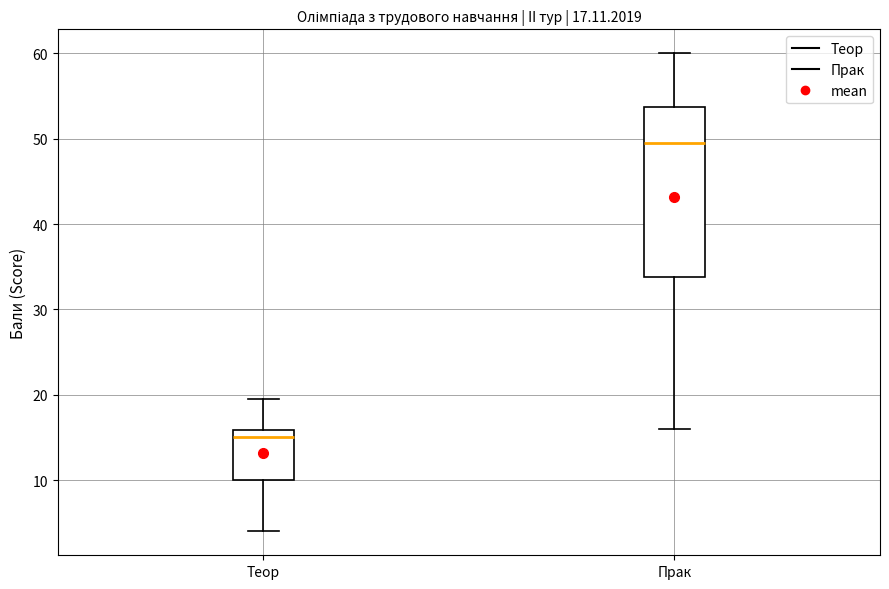

Which box is the tallest, from its lower edge to its upper edge?

Прак